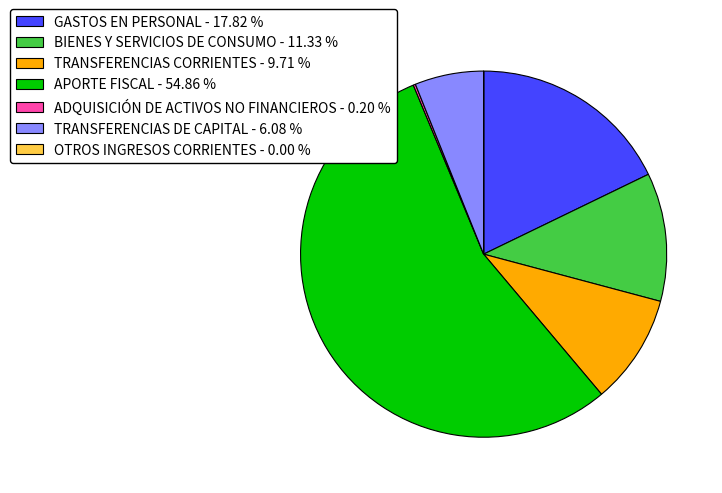

Which slice is the largest?

APORTE FISCAL